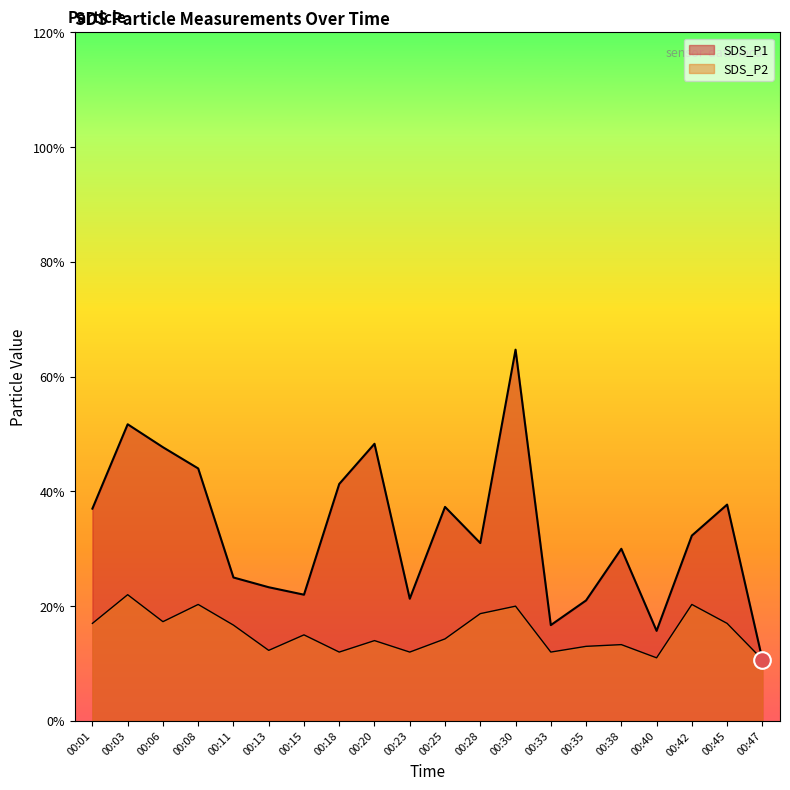

At which category is the sum across all series the highest?

00:30